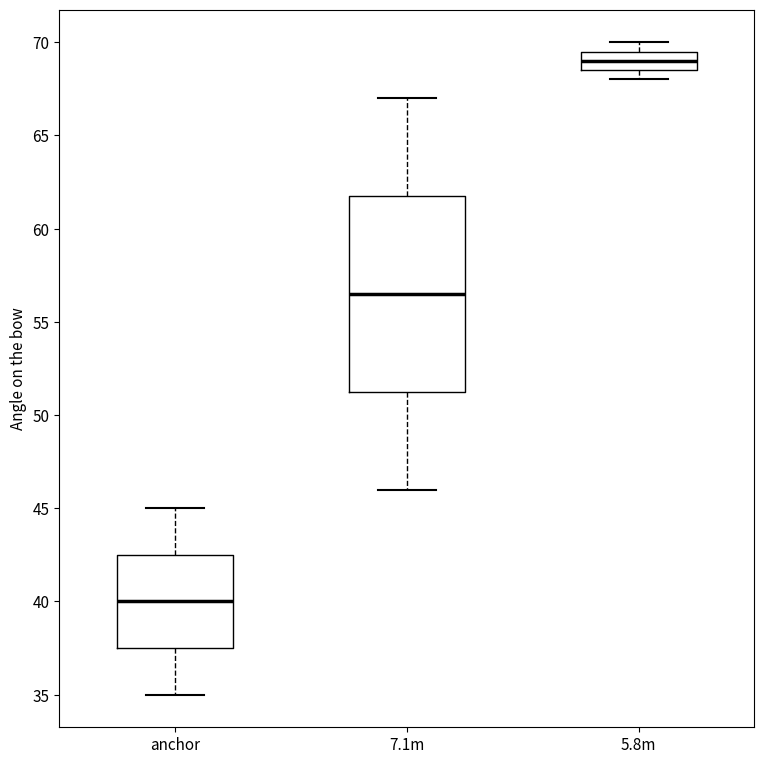

Which box is the tallest, from its lower edge to its upper edge?

7.1m